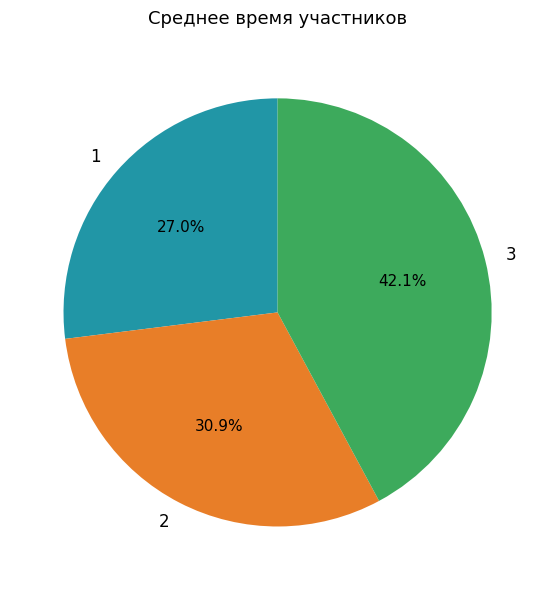

Is there any slice that represents more than half of the pie?

No